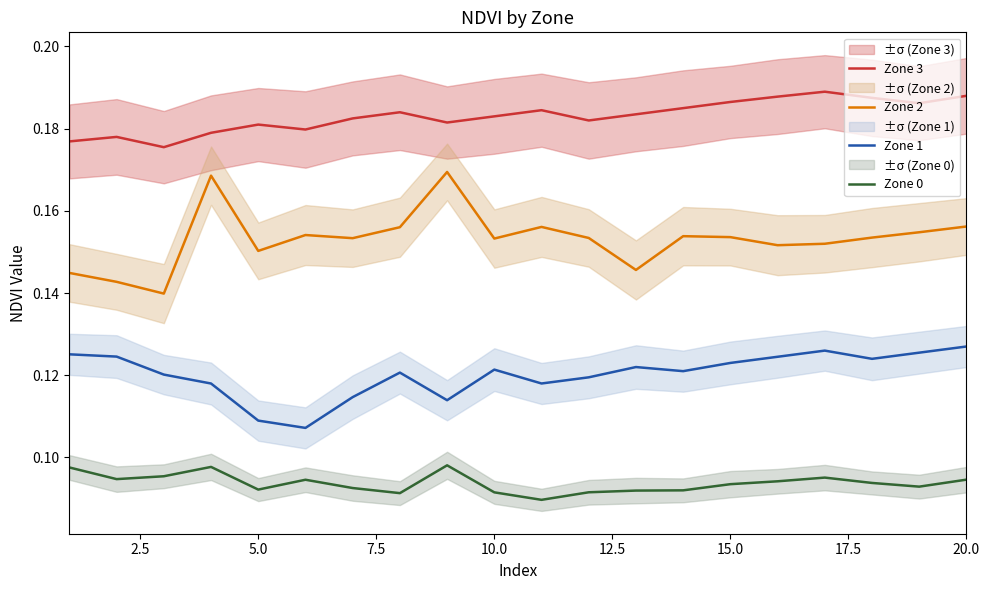

True or false: Zone 0 and Zone 3 cross at least once.

False